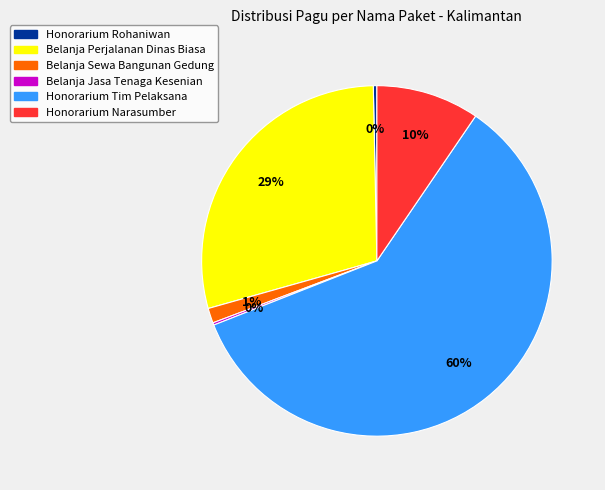

What percentage is the Honorarium Narasumber slice, to the nearest percent?

10%